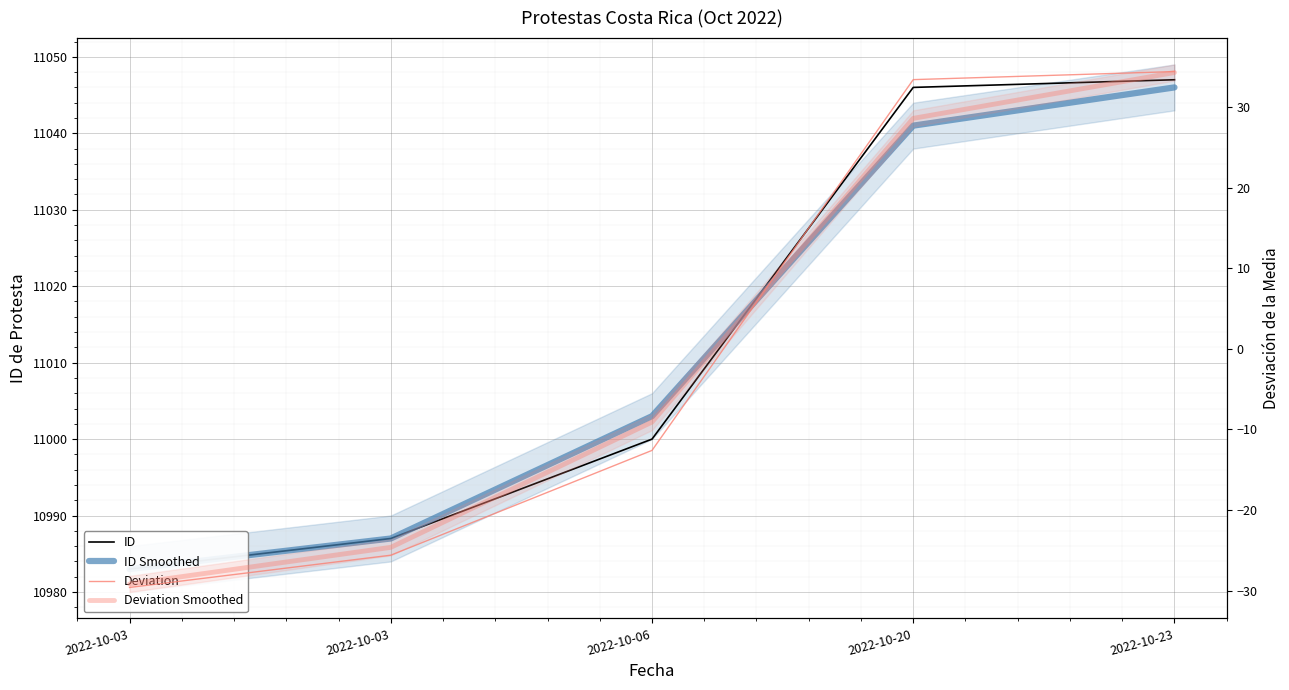

How many lines are shown in the chart?

4